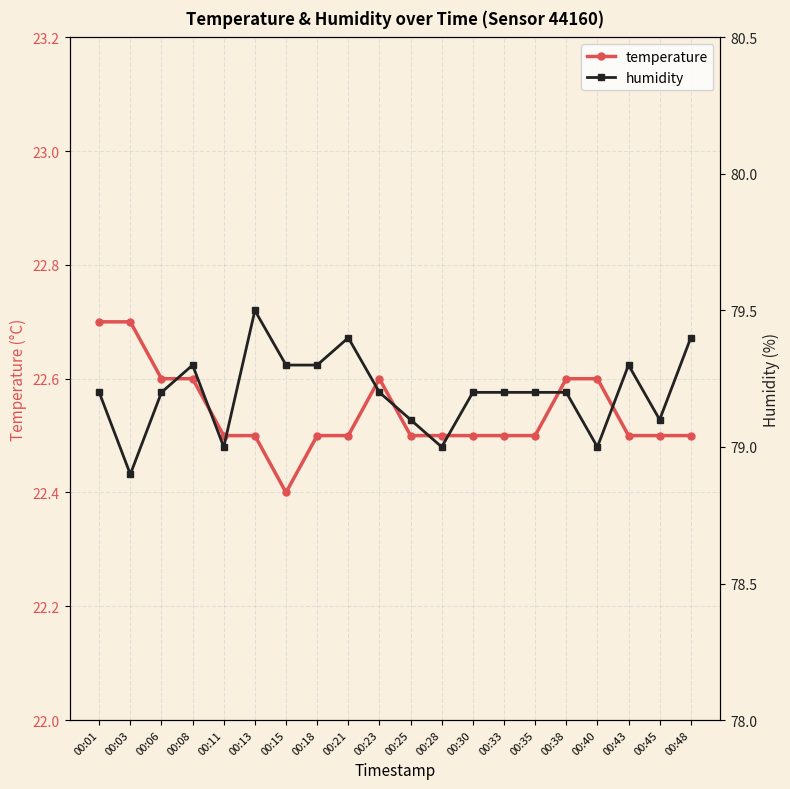

True or false: temperature has a value of 22.5 at 00:25.

True